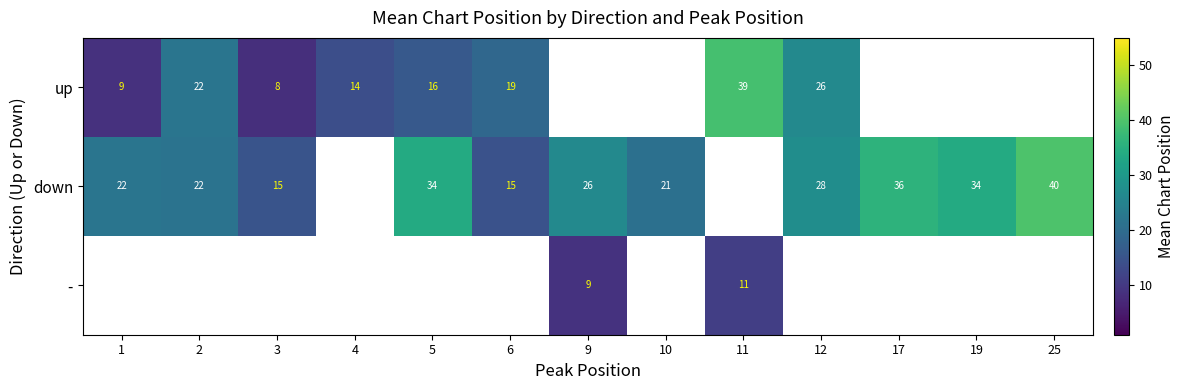

True or false: up has a value of 14.0 at 4.

True